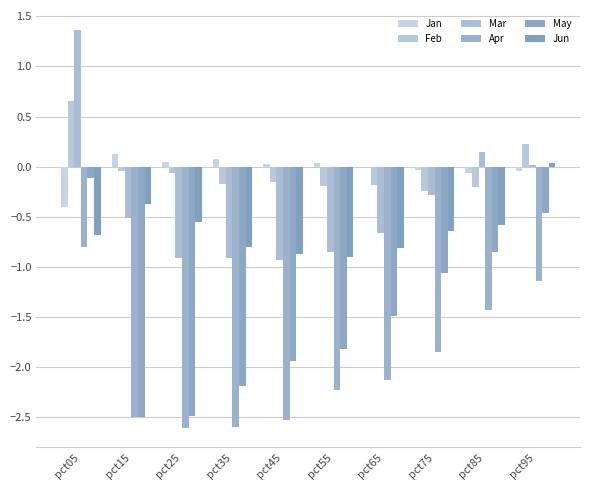

At which label is May closest to -1?

pct75